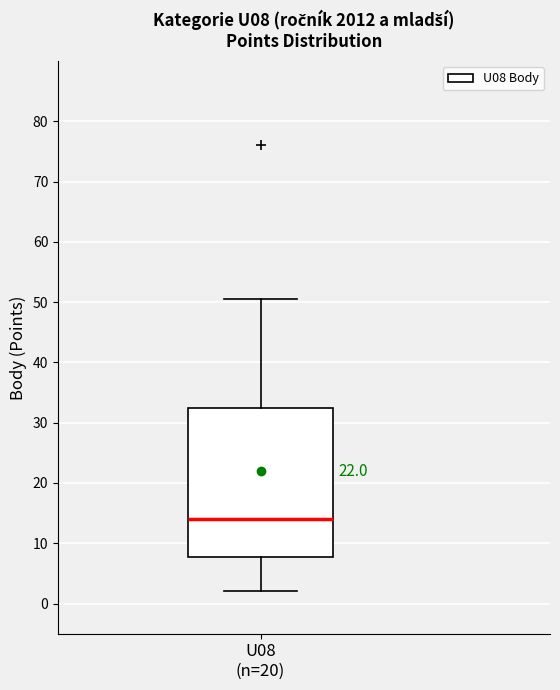

Transcribe this box plot: give where the median line is, the range the box spans, and where the two whiskers end, as read against the y-axis. The values are not printed on the chart, so give them approximately, as read against the axis.

median 14, box 8 to 33, whiskers 2 to 51